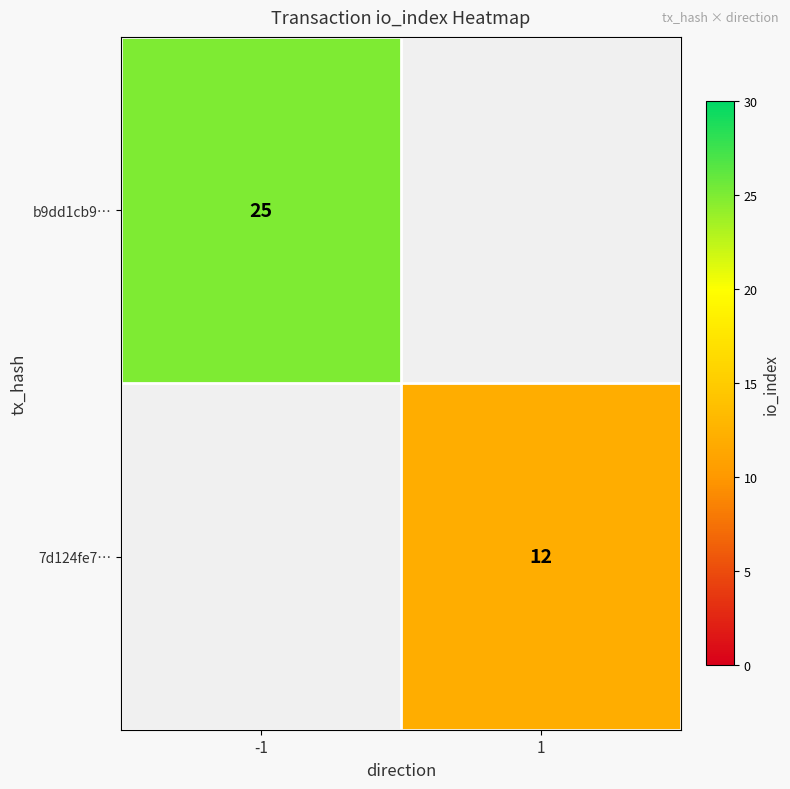

How many distinct data groups are displayed?

2